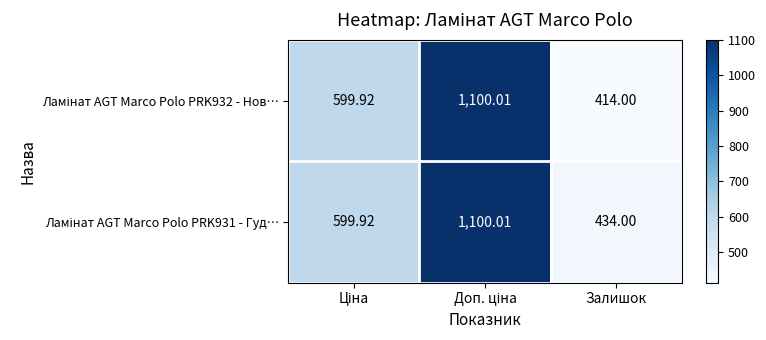

Which label corresponds to the smallest value in the chart?

Залишок